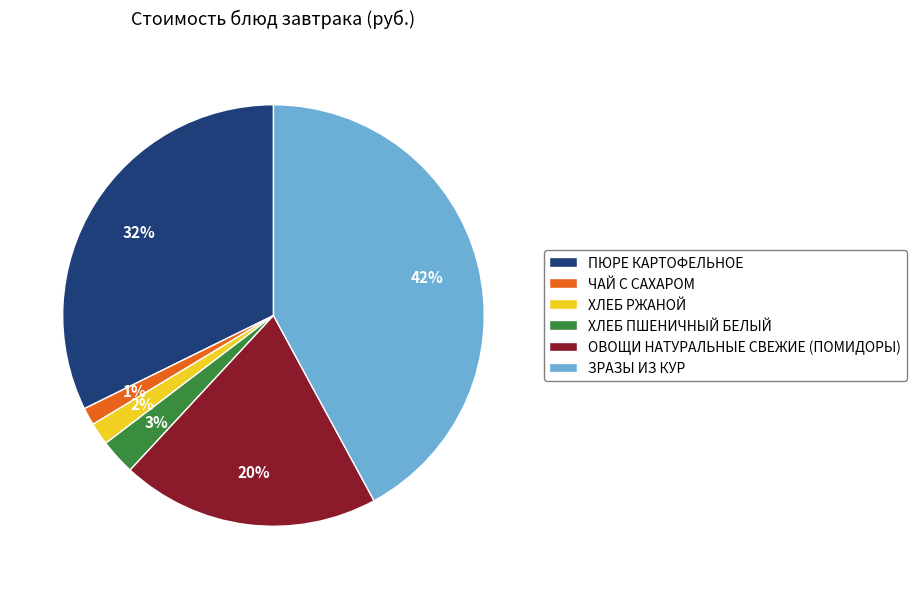

Between ПЮРЕ КАРТОФЕЛЬНОЕ and ОВОЩИ НАТУРАЛЬНЫЕ СВЕЖИЕ (ПОМИДОРЫ), which is larger?

ПЮРЕ КАРТОФЕЛЬНОЕ